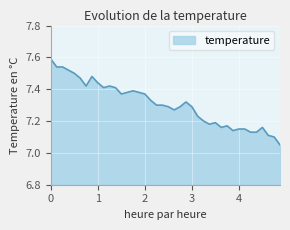

What is the difference between the maximum and minimum values?

0.5